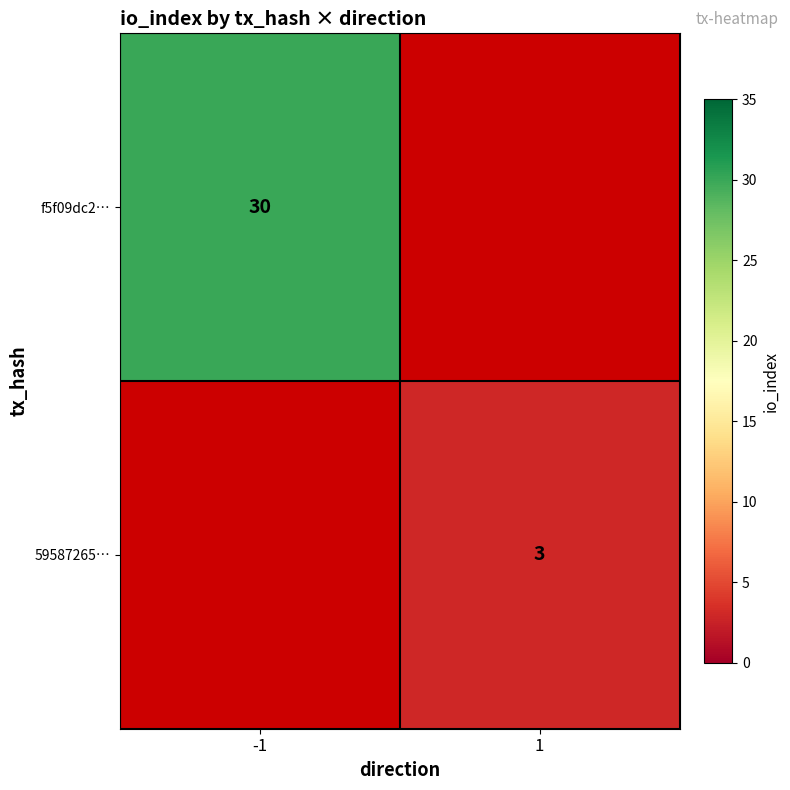

What is the maximum value shown in the chart?

30.0